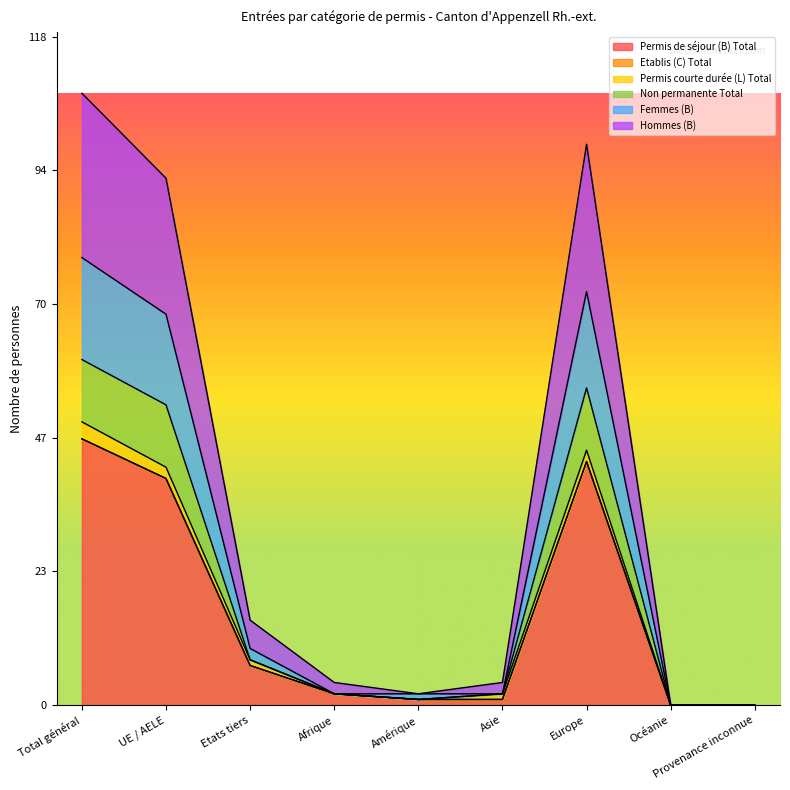

What is the highest value of the Permis de séjour (B) Total series?

47